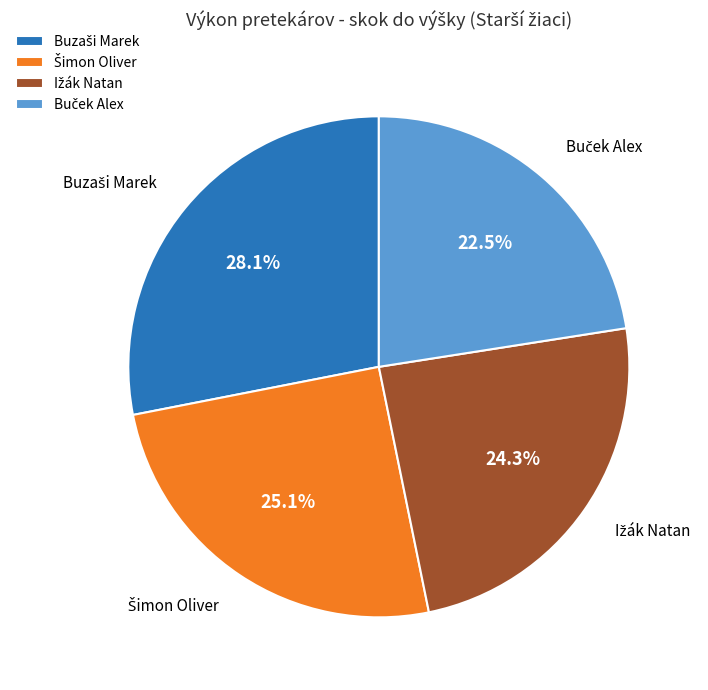

Does any single category account for the majority?

No